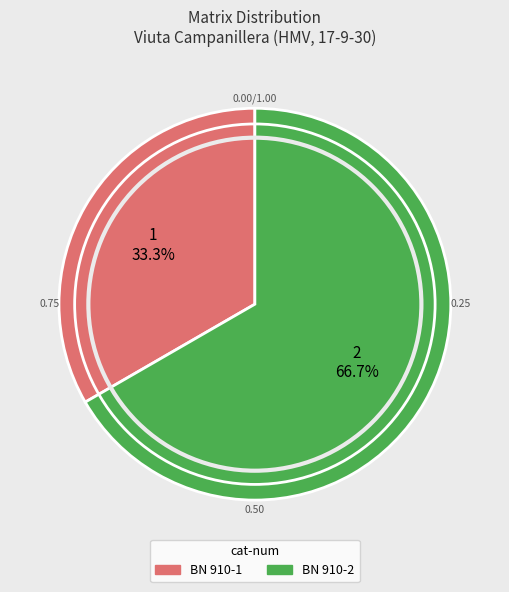

Rank the categories by value from highest to lowest.

BN 910-2, BN 910-1